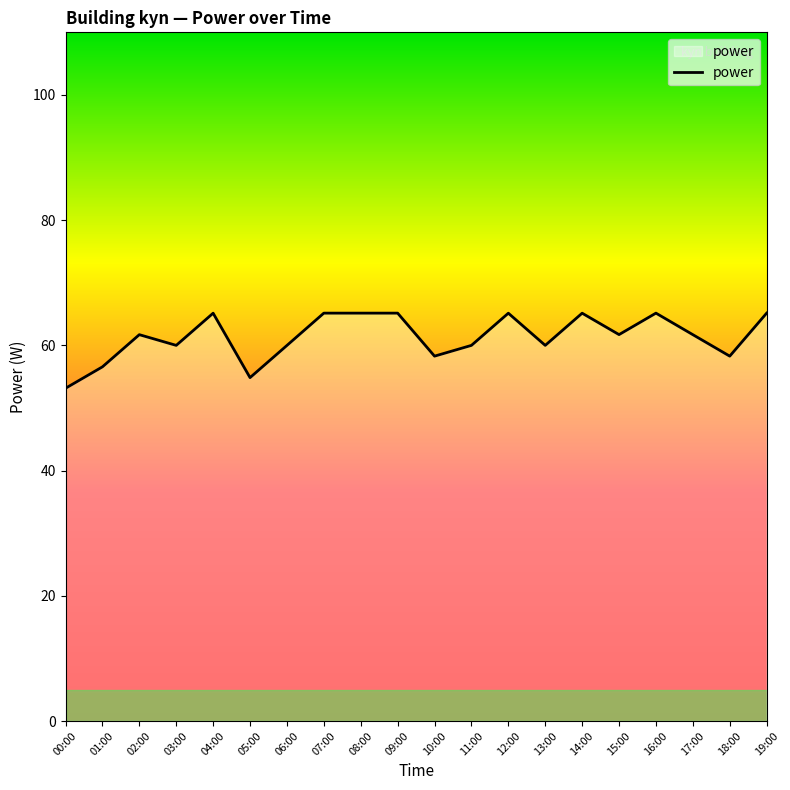

What position from the left is 19:00?

20